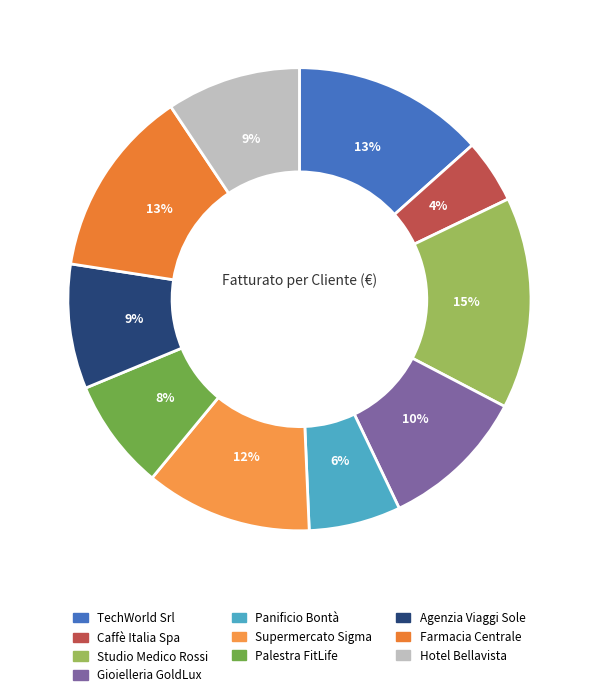

Which slice is the largest?

Studio Medico Rossi